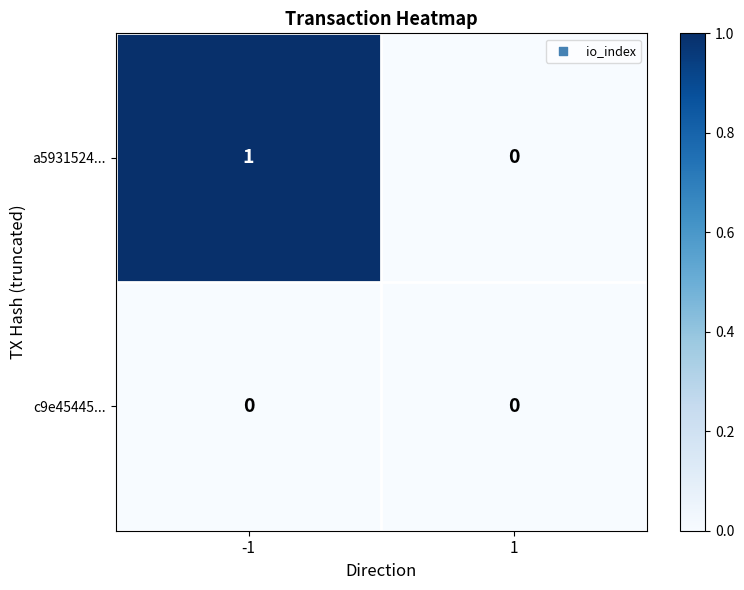

Which series has the largest range (max minus min)?

a5931524...